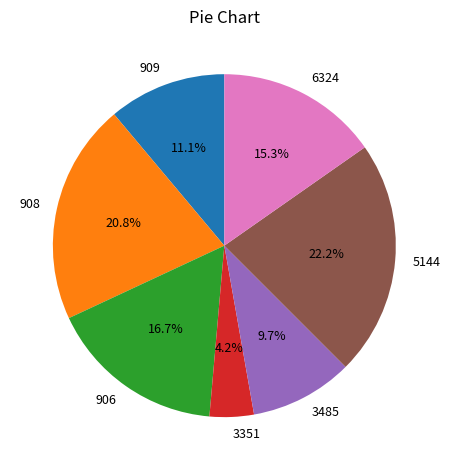

To the nearest percent, what portion does 6324 represent?

15%